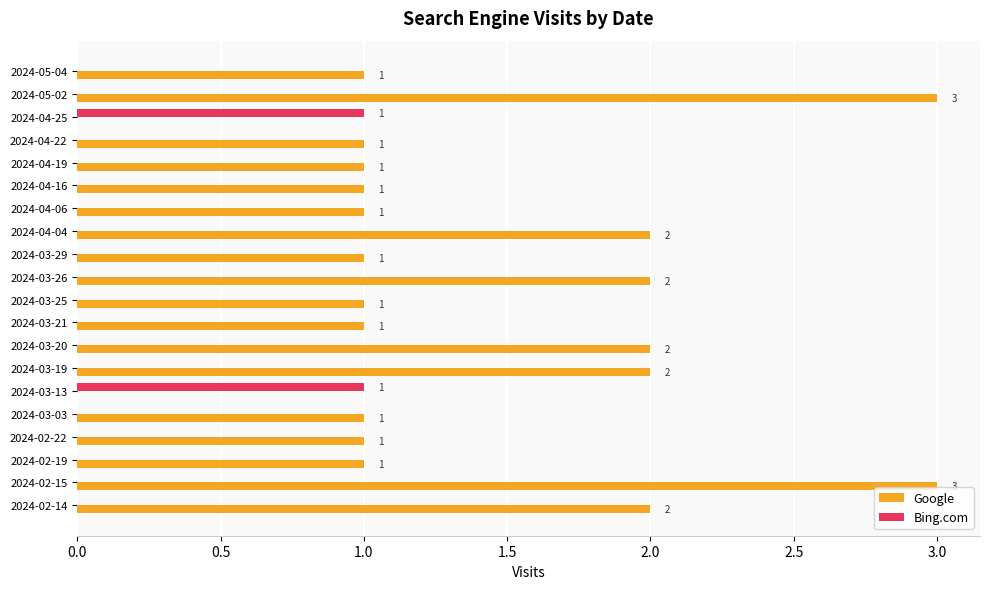

What is the total value across all series at 2024-05-02?

3